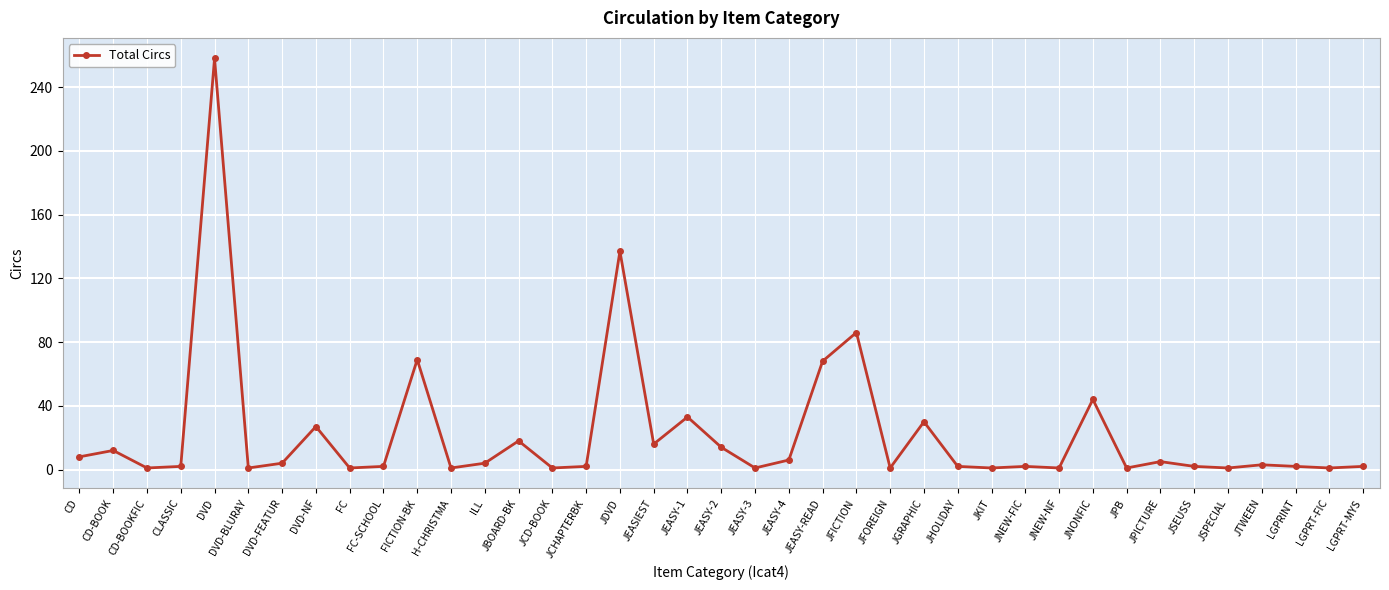

What is the value of the 3rd point from the left?

1